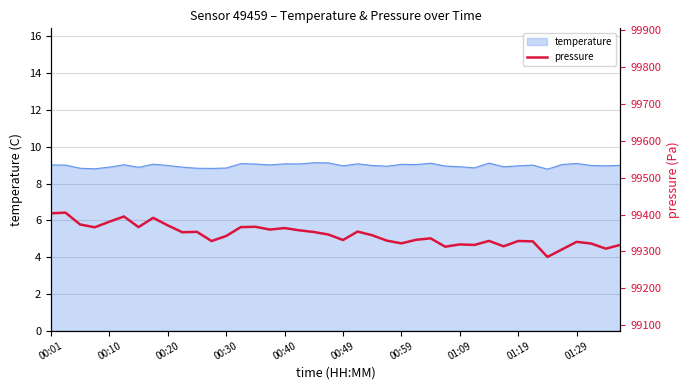

What is the highest value of the temperature series?

9.1